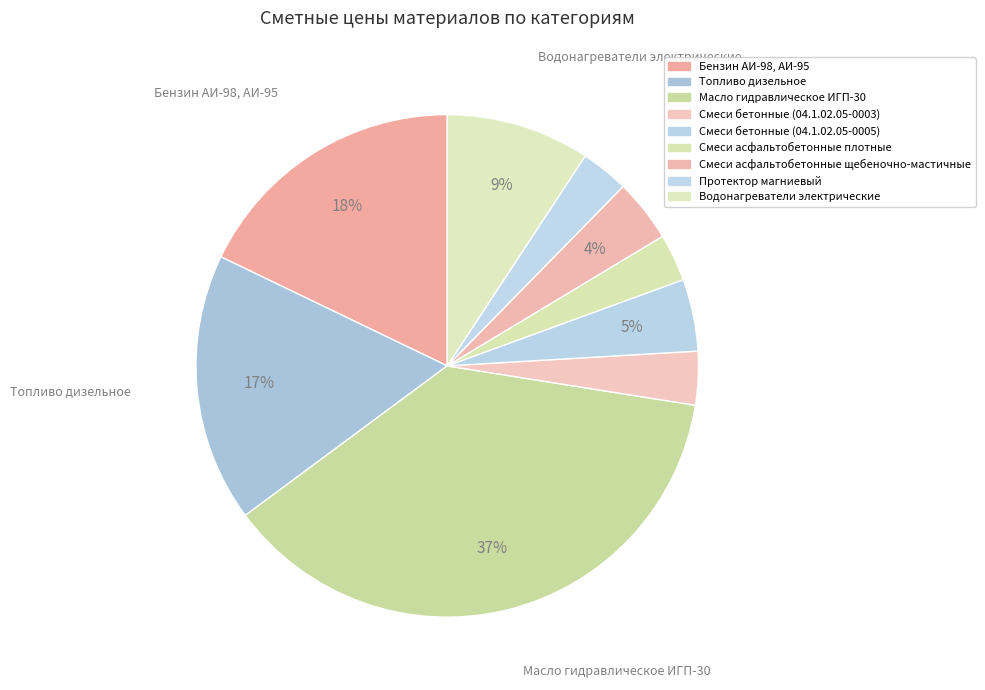

How many segments does this pie chart have?

9